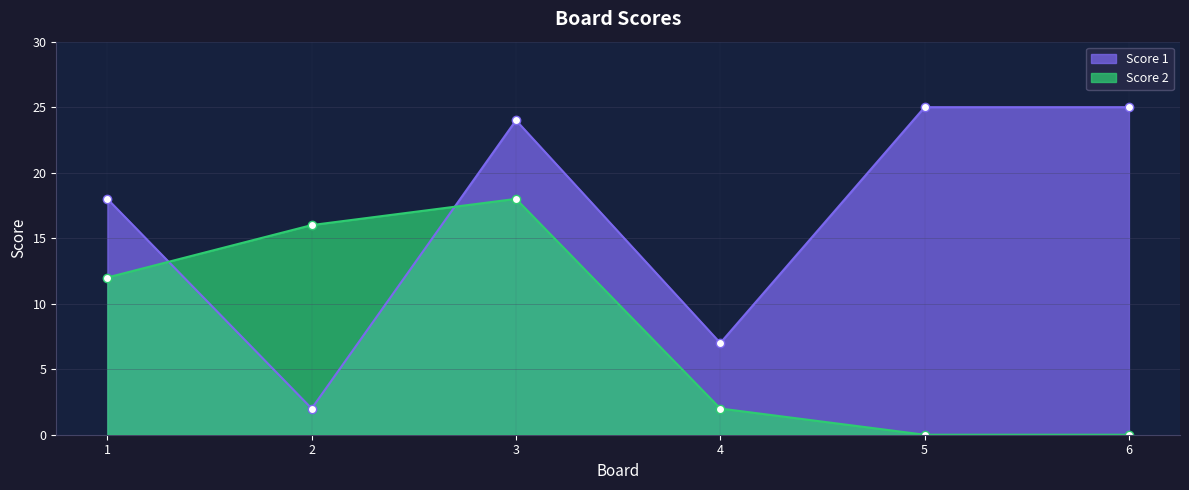

What is the total value across all series at 6?

25